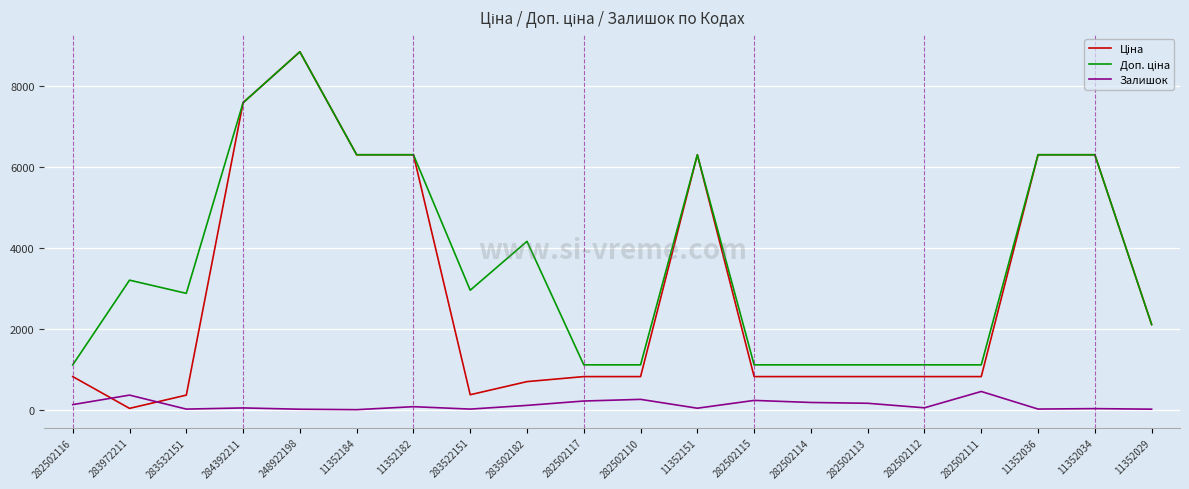

What is the greatest value displayed?

8856.7